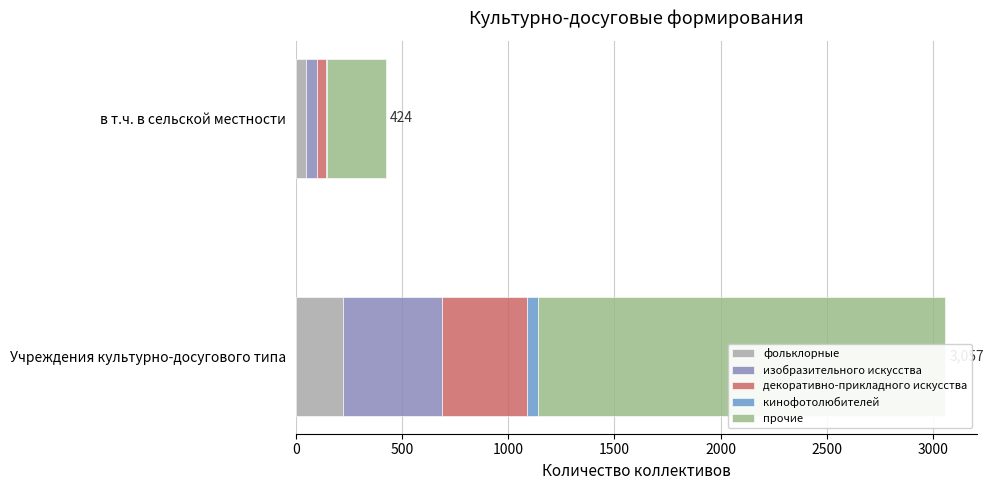

What is the total value across all series at Учреждения культурно-досугового типа?

3057